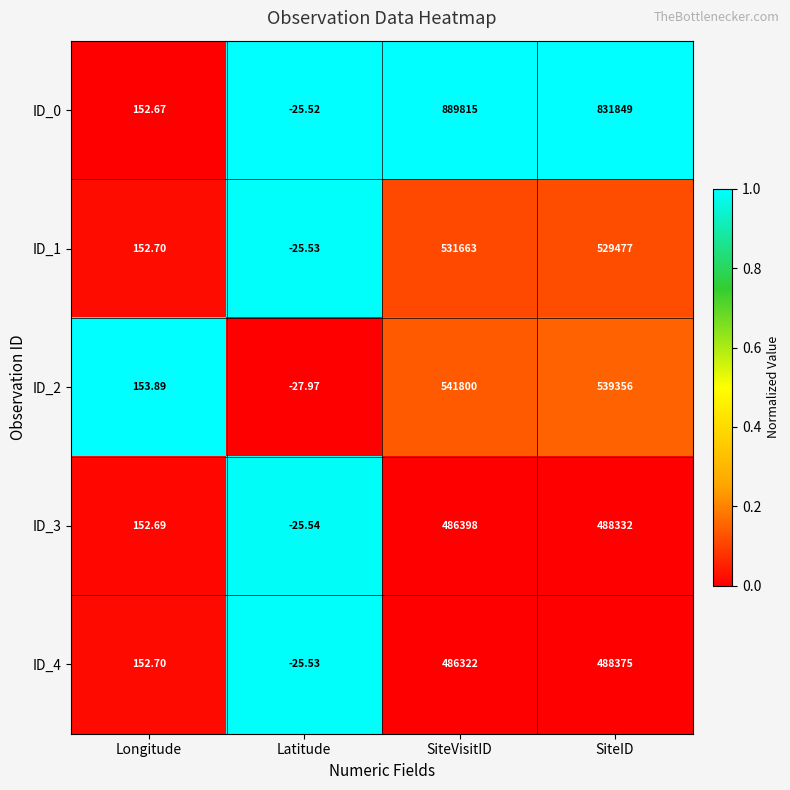

At which category is the sum across all series the highest?

SiteVisitID